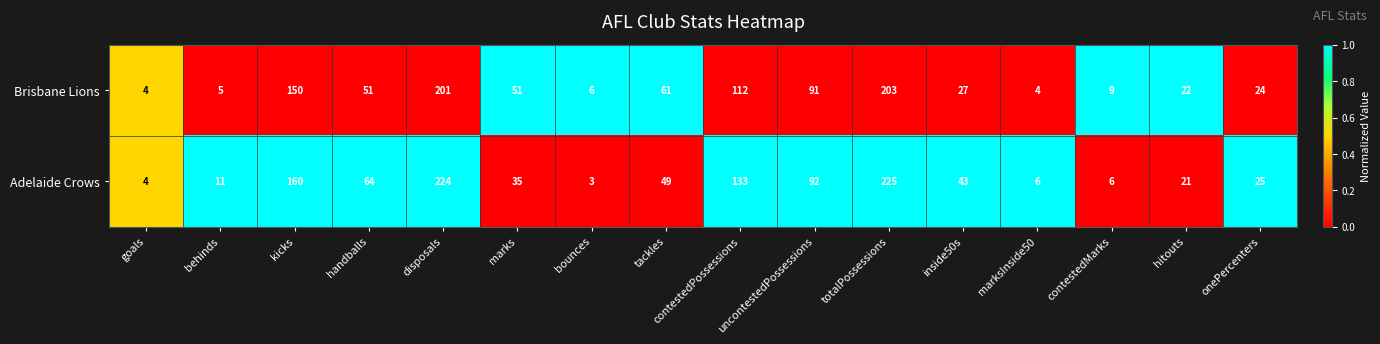

Which category has the lowest value across all series?

bounces